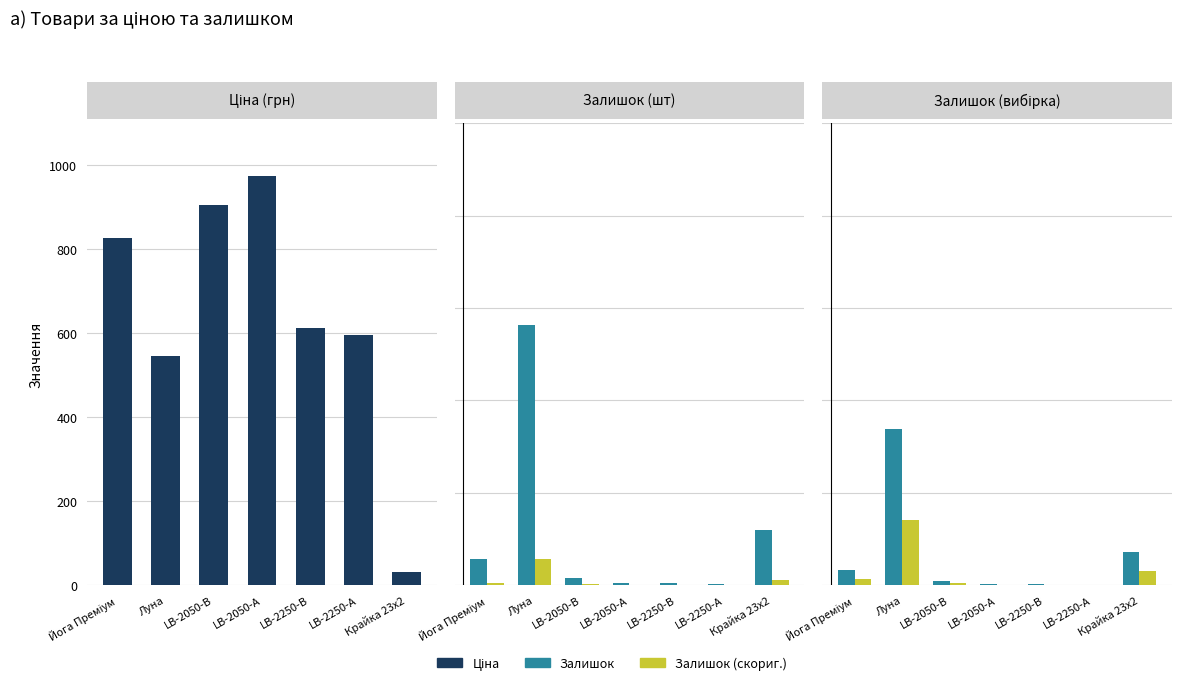

Which series has the largest range (max minus min)?

Залишок